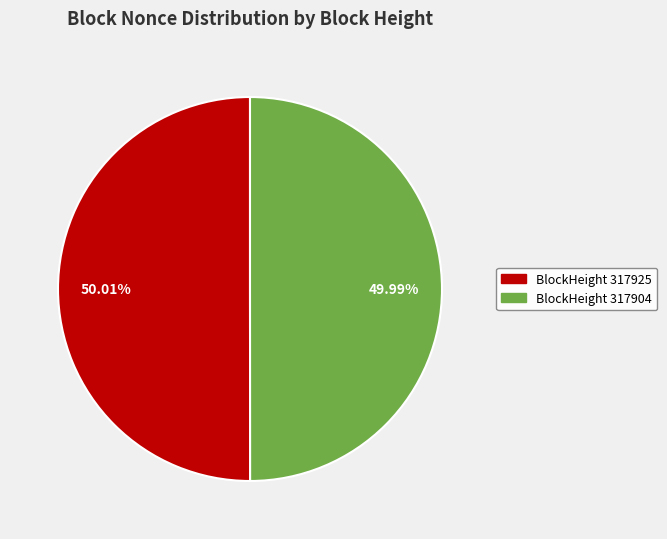

How many segments does this pie chart have?

2